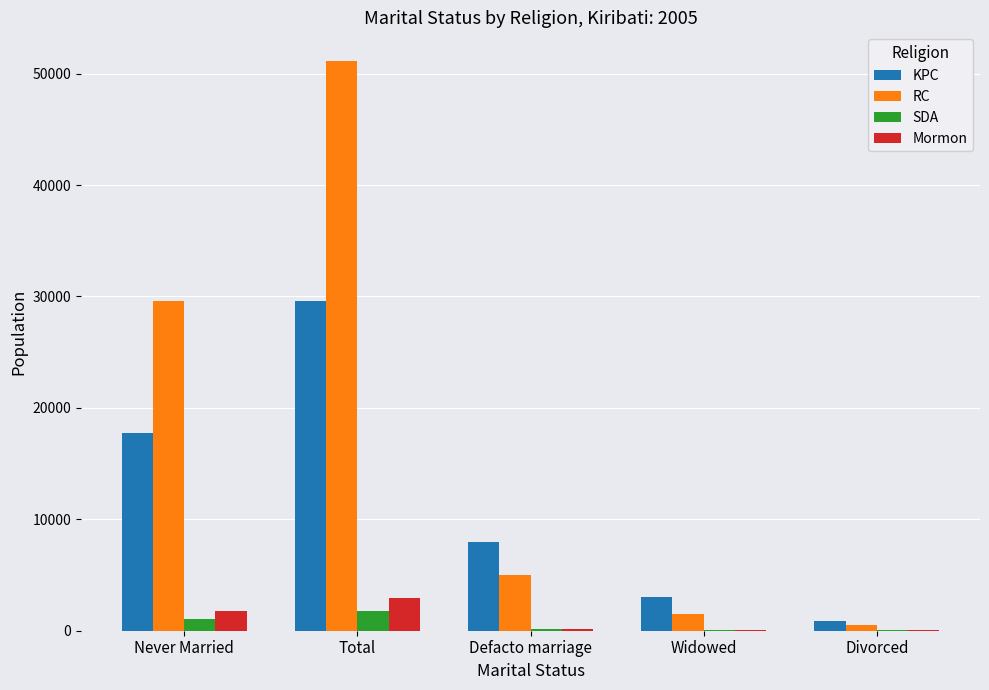

What is the sum of all KPC values?

59144